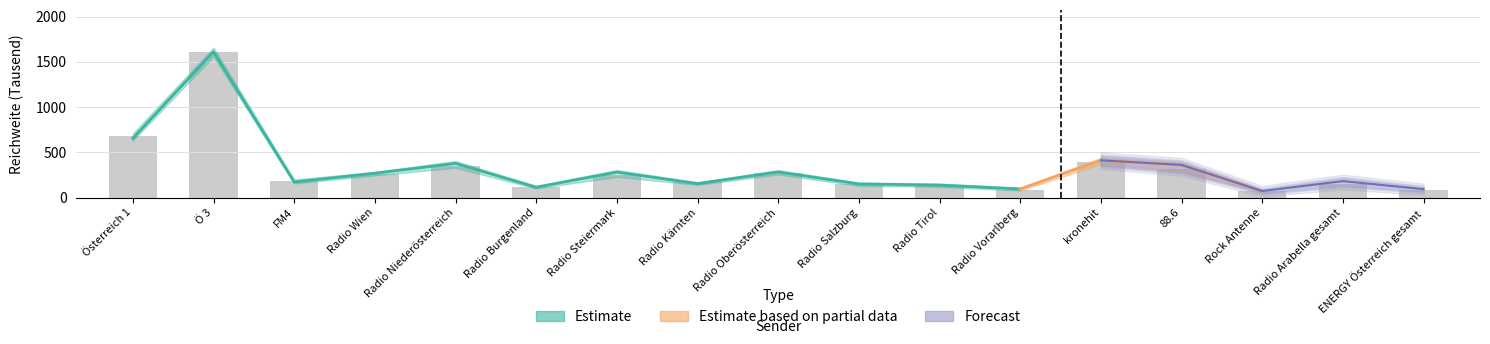

List the labels in order of value, largest first.

Ö 3, Österreich 1, kronehit, Radio Niederösterreich, 88.6, Radio Oberösterreich, Radio Wien, Radio Steiermark, FM4, Radio Kärnten, Radio Arabella gesamt, Radio Salzburg, Radio Tirol, Radio Burgenland, Radio Vorarlberg, ENERGY Österreich gesamt, Rock Antenne